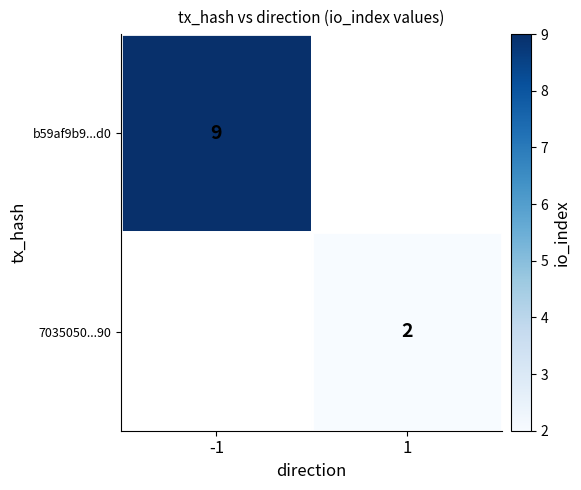

True or false: 7035050...90 has a value of 1 at 1.

False